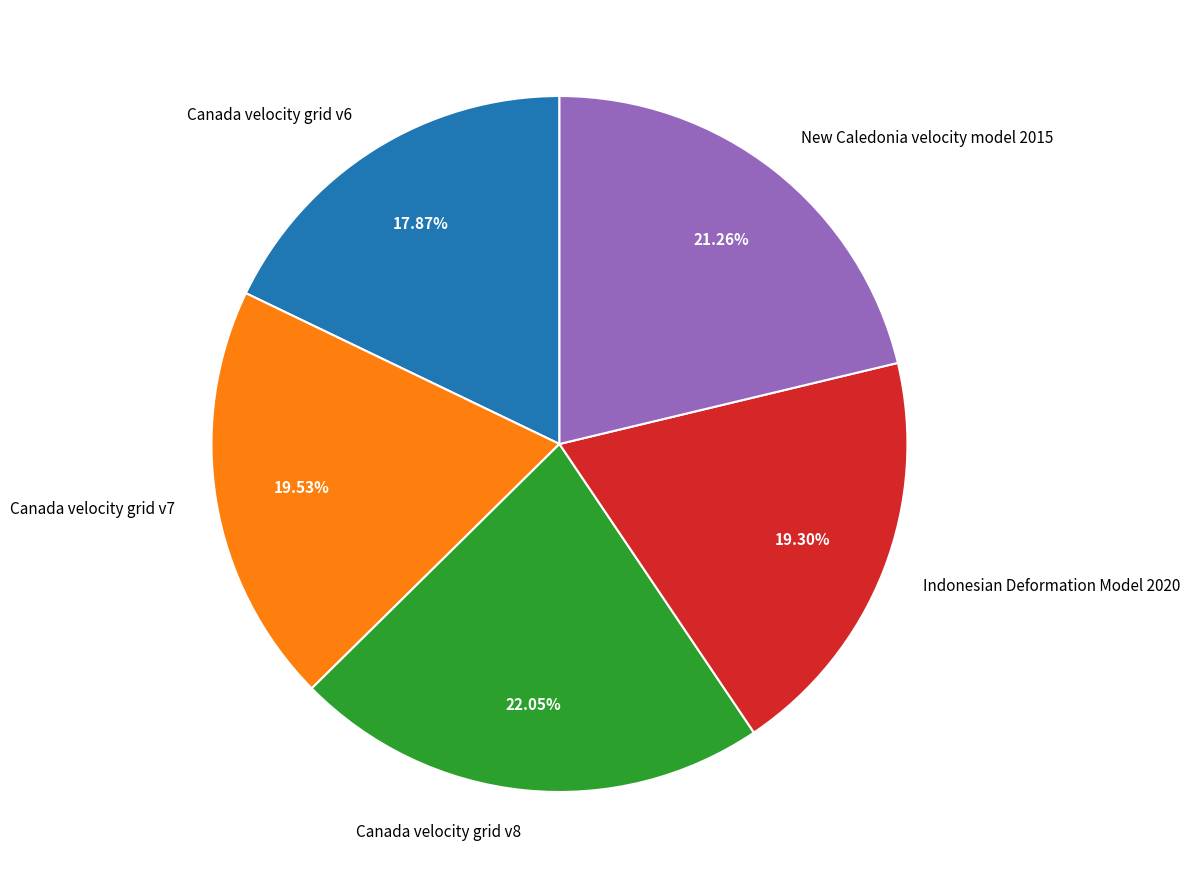

What is the ratio of the value at Canada velocity grid v6 to the value at Indonesian Deformation Model 2020?

0.9